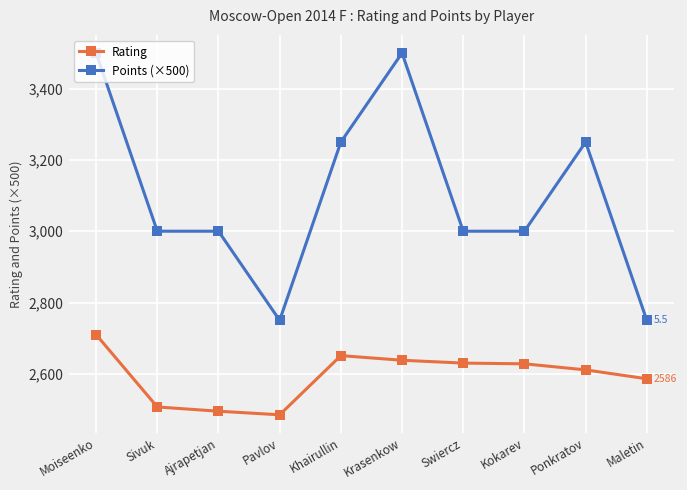

What is the difference between the Rating values at Moiseenko and Sivuk?

203